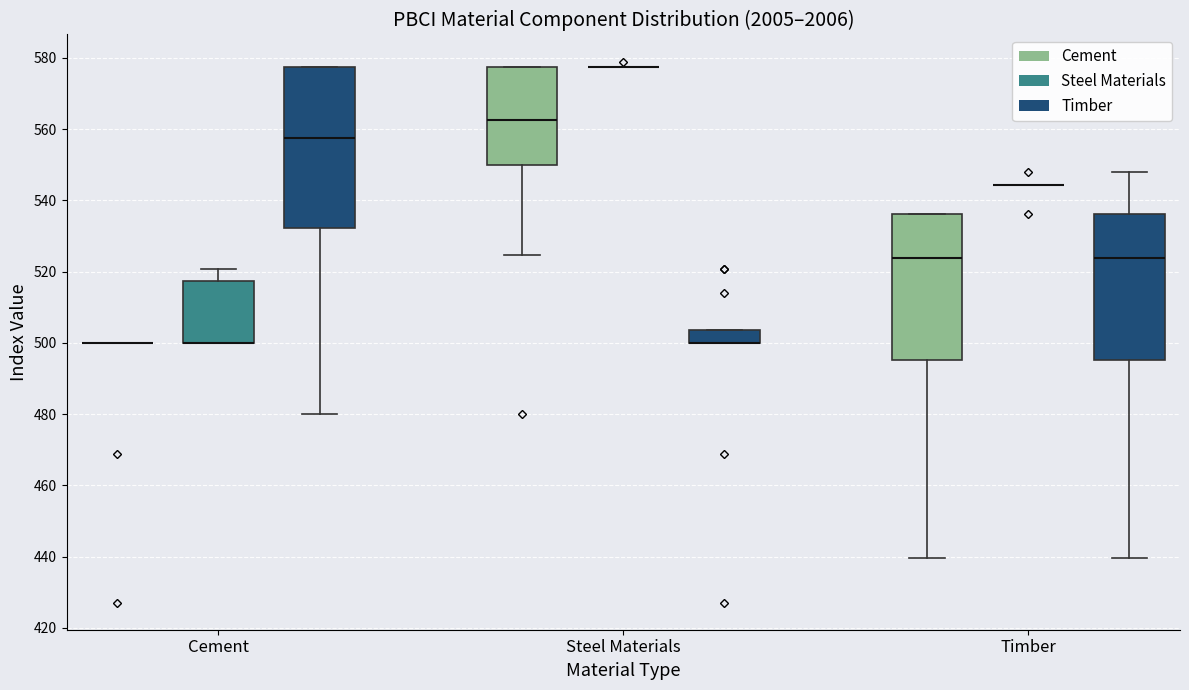

Which box is the tallest, from its lower edge to its upper edge?

Cement (Timber)